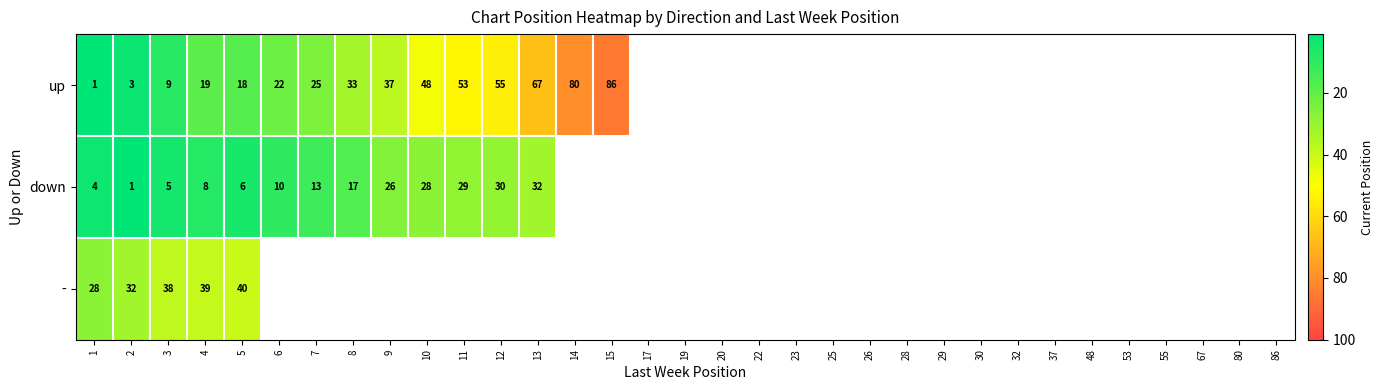

What is the total value across all series at 3?

52